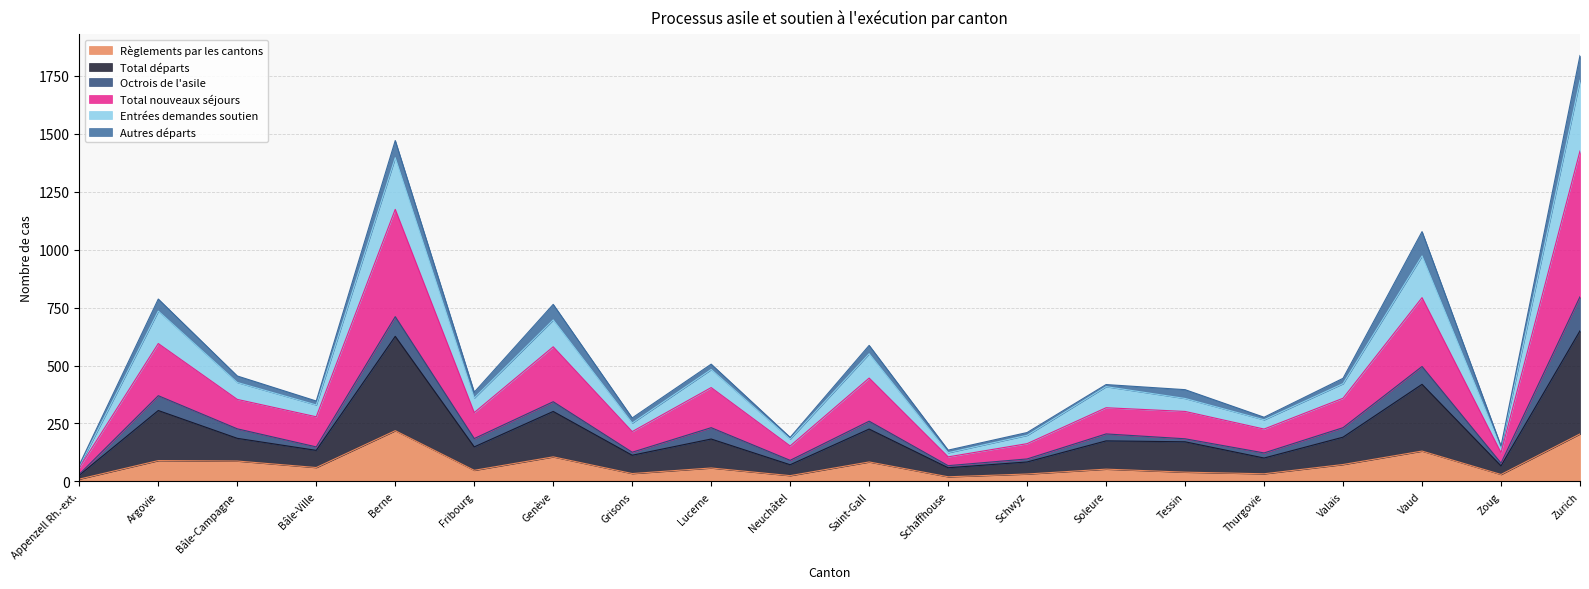

What is the highest value of the Règlements par les cantons series?

219